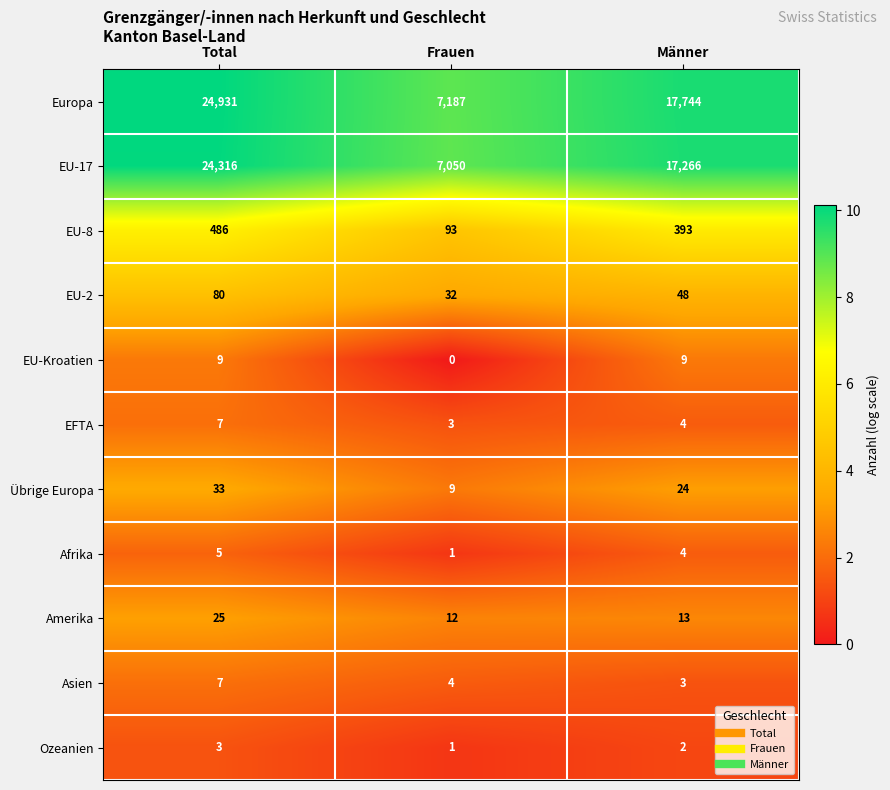

Rank the categories by Übrige Europa value from highest to lowest.

Total, Männer, Frauen